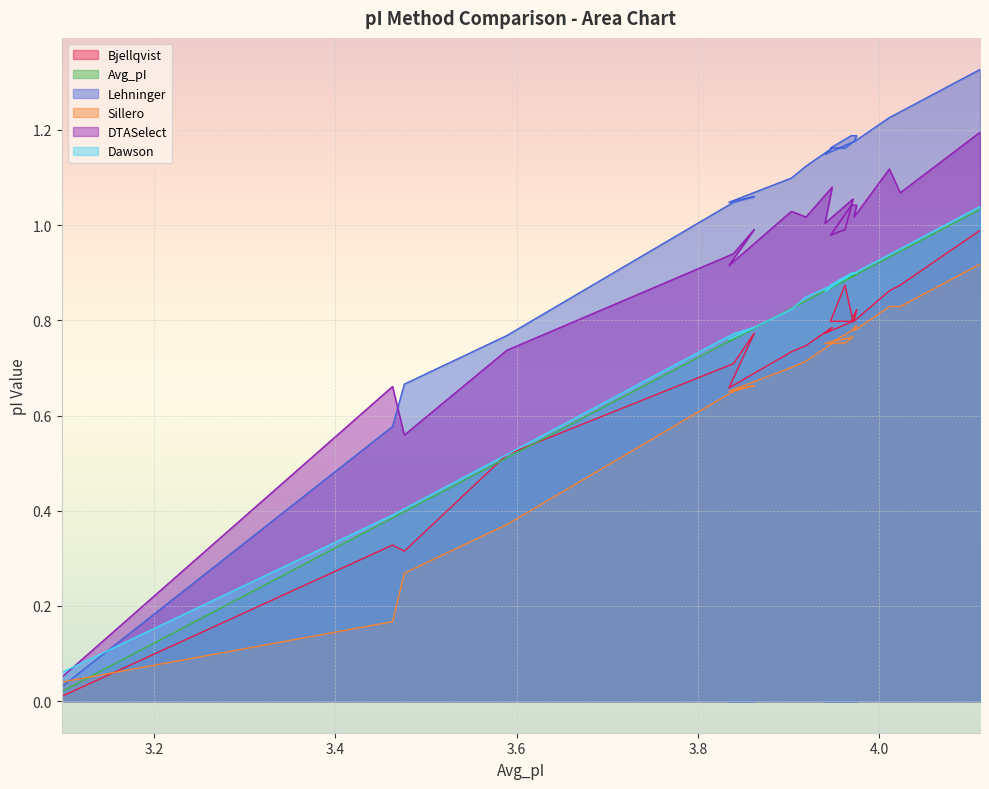

What is the sum of the Sillero values at 3.962 and 3.862?

1.4